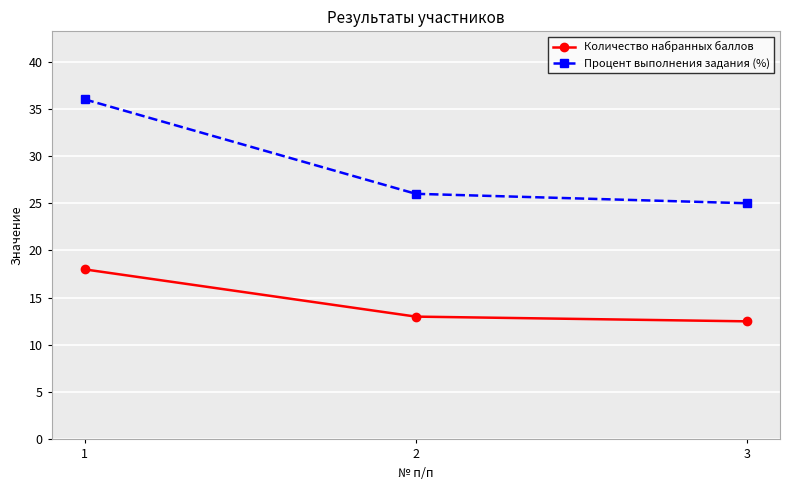

What are all the series names shown in the legend?

Количество набранных баллов, Процент выполнения задания (%)